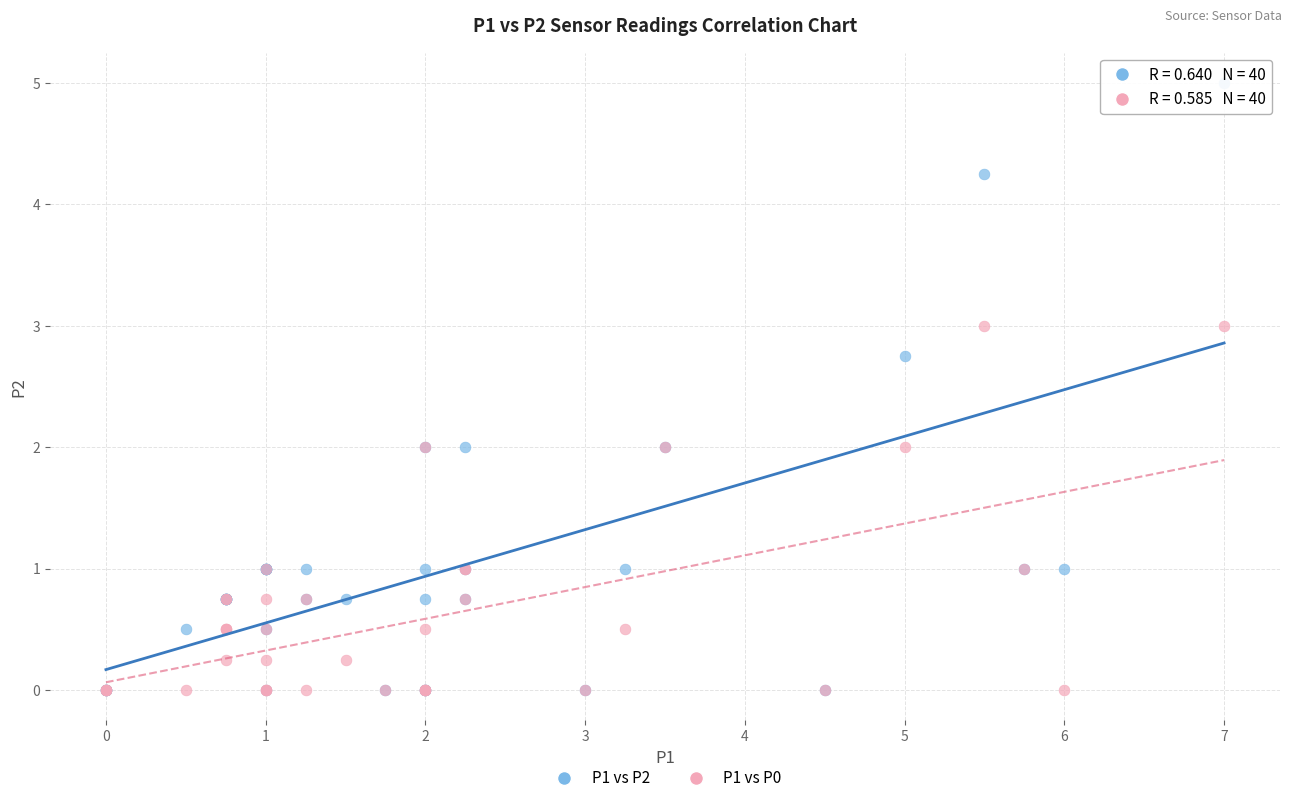

Which series contains the highest Y value?

P1 vs P2